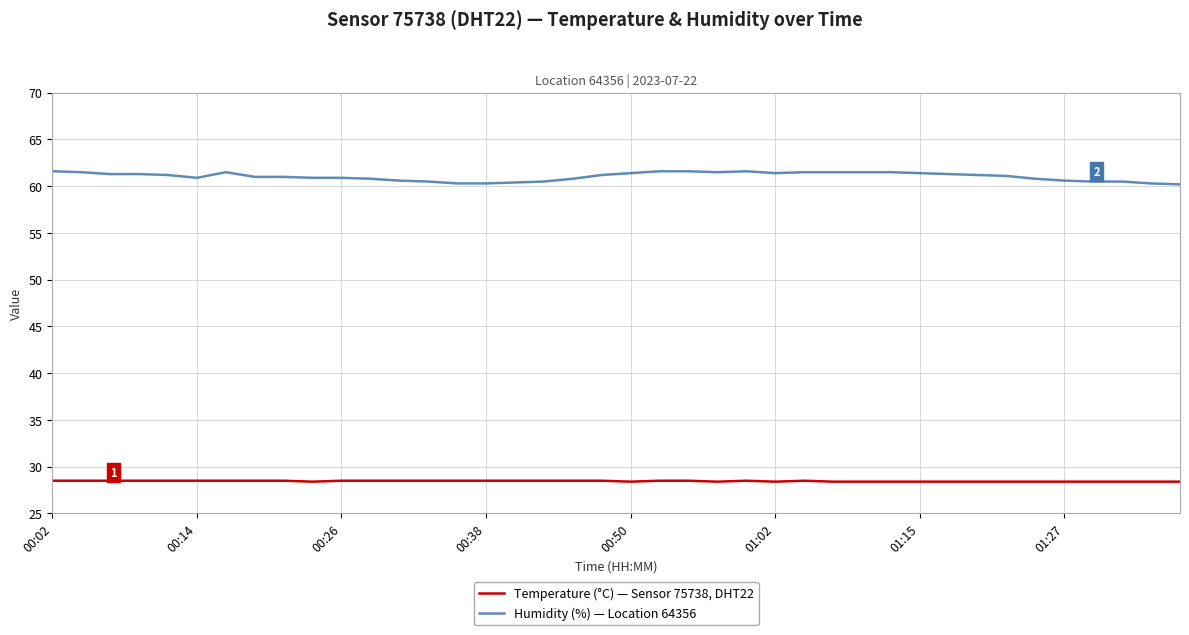

Which series has the widest spread of values?

Humidity (%) — Location 64356